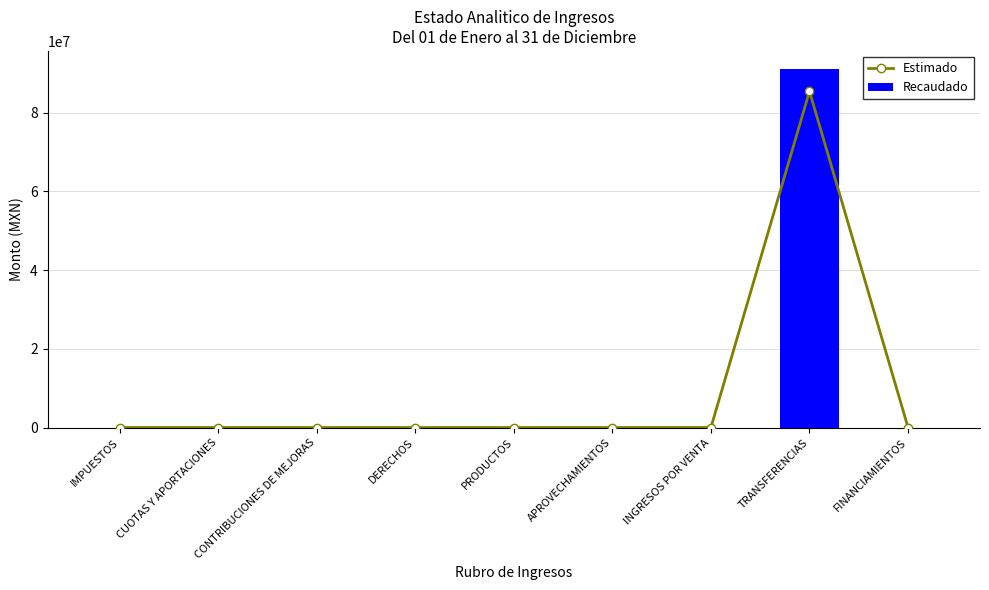

Between CUOTAS Y APORTACIONES and INGRESOS POR VENTA, which series saw the biggest shift?

Estimado